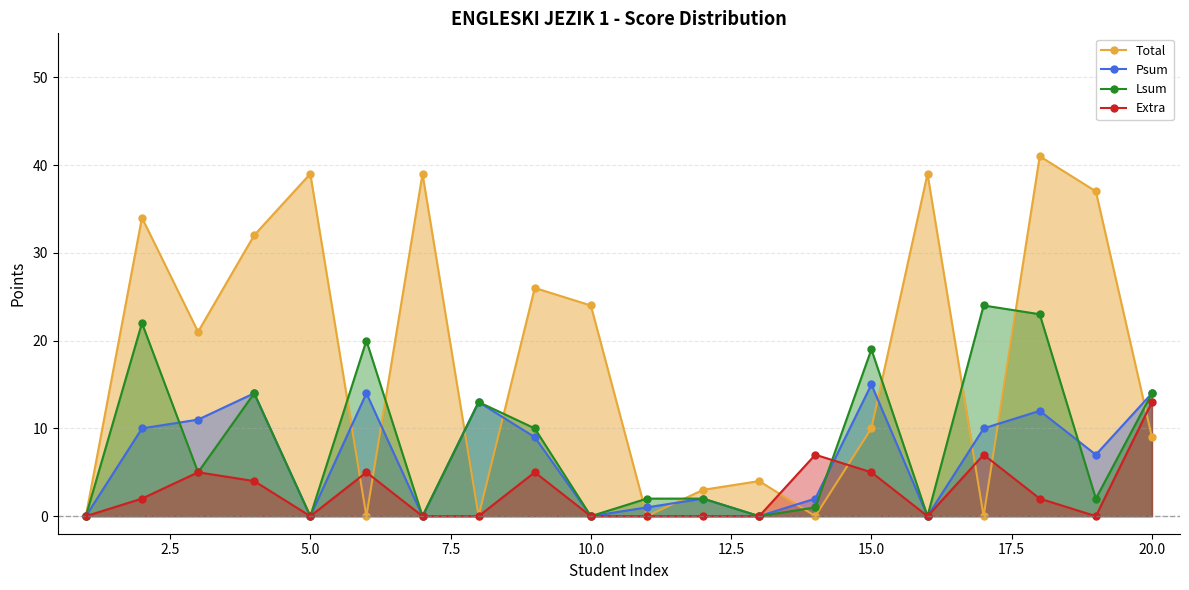

At which label does Extra reach its peak?

20.0